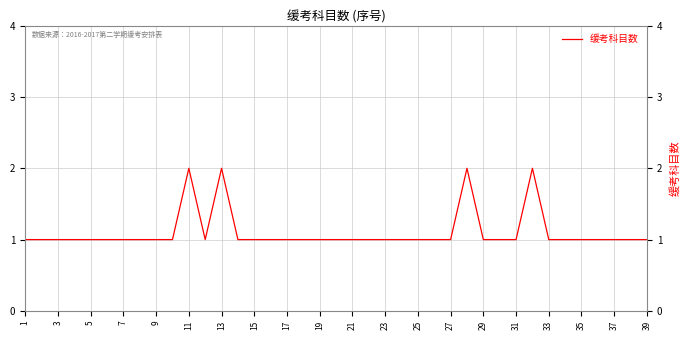

What is the value of the 13th point from the left?

2